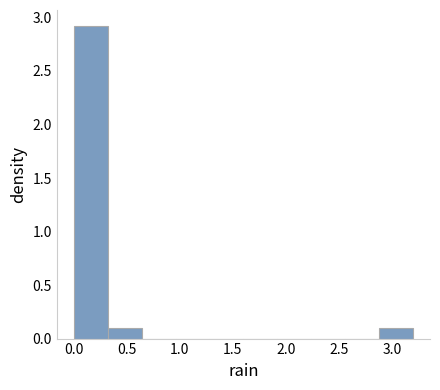

Over which range of the x-axis is the bar tallest?

0.00 to 0.32